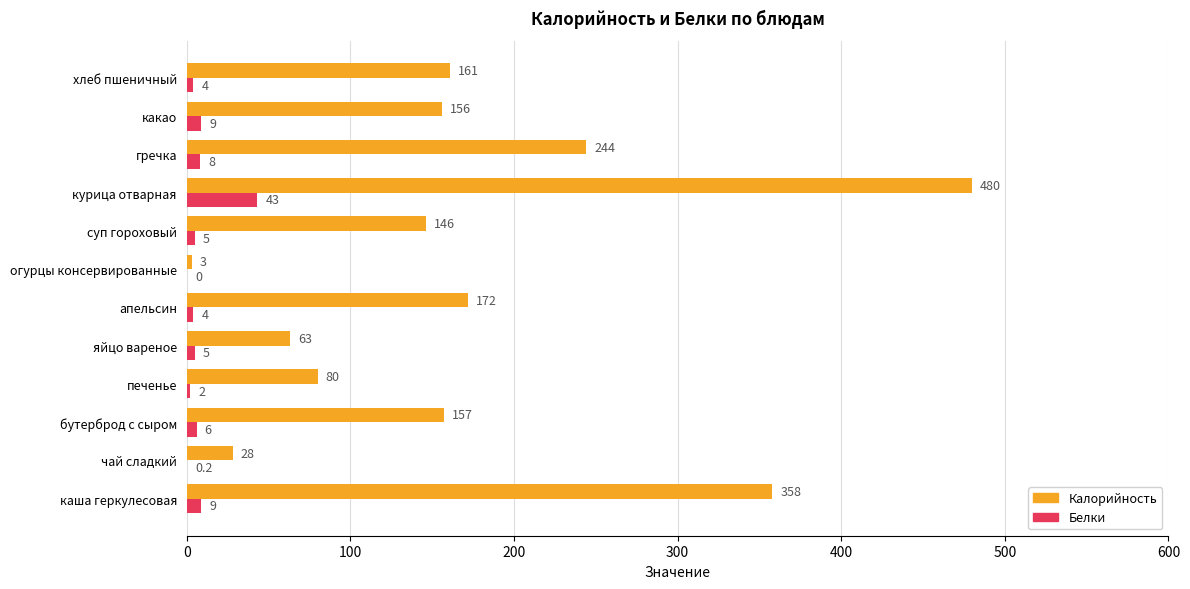

Between бутерброд с сыром and курица отварная, which series saw the biggest shift?

Калорийность